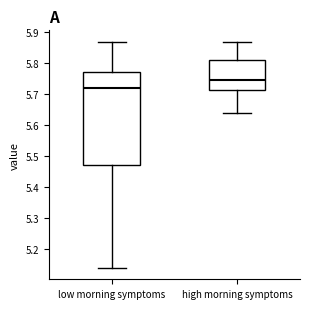

Reading left to right, transcribe this box plot: for each box, give where its median line is, the range the box spans, and where its two whiskers end, as read against the y-axis. The values are not printed on the chart, so give them approximately, as read against the axis.

low morning symptoms: median 5.72, box 5.47 to 5.77, whiskers 5.14 to 5.87
high morning symptoms: median 5.75, box 5.72 to 5.81, whiskers 5.64 to 5.87